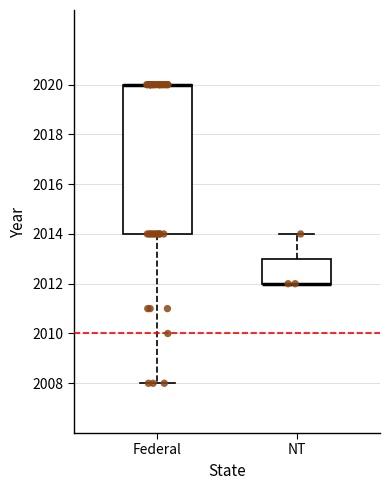

Reading left to right, transcribe this box plot: for each box, give where its median line is, the range the box spans, and where its two whiskers end, as read against the y-axis. The values are not printed on the chart, so give them approximately, as read against the axis.

Federal: median 2020 (drawn on the box's upper edge), box 2014 to 2020, whiskers 2008 to 2020
NT: median 2012 (drawn on the box's lower edge), box 2012 to 2013, whiskers 2012 to 2014